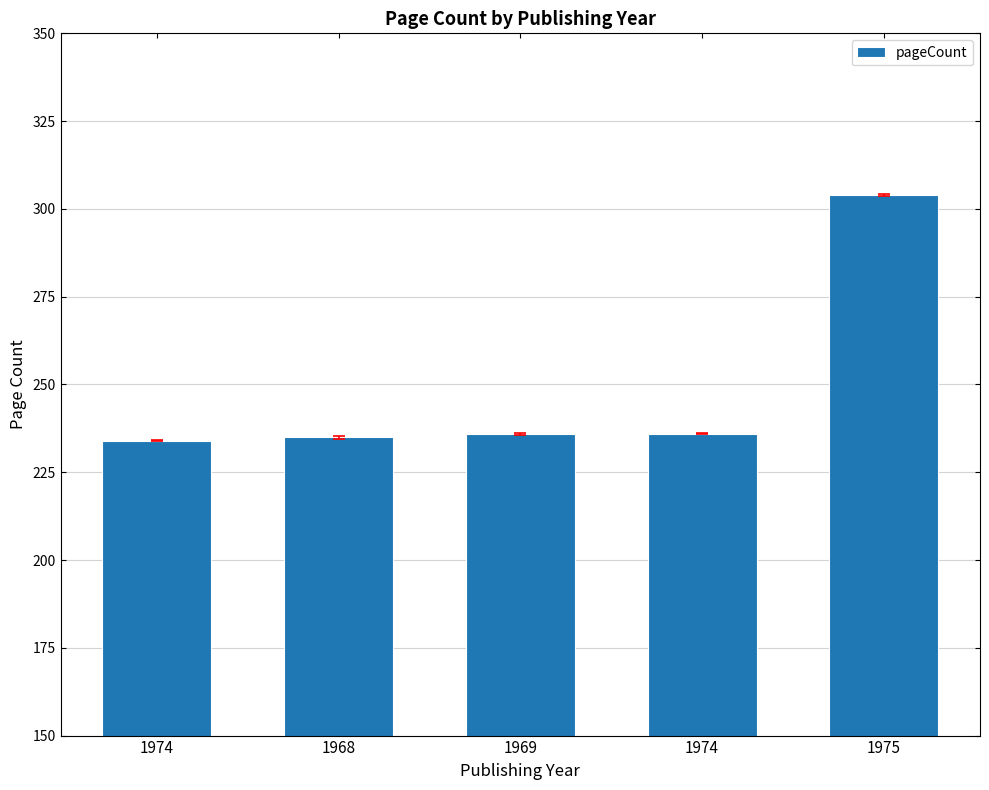

Reading left to right, what are all the values shown in this chart?

234	235	236	236	304